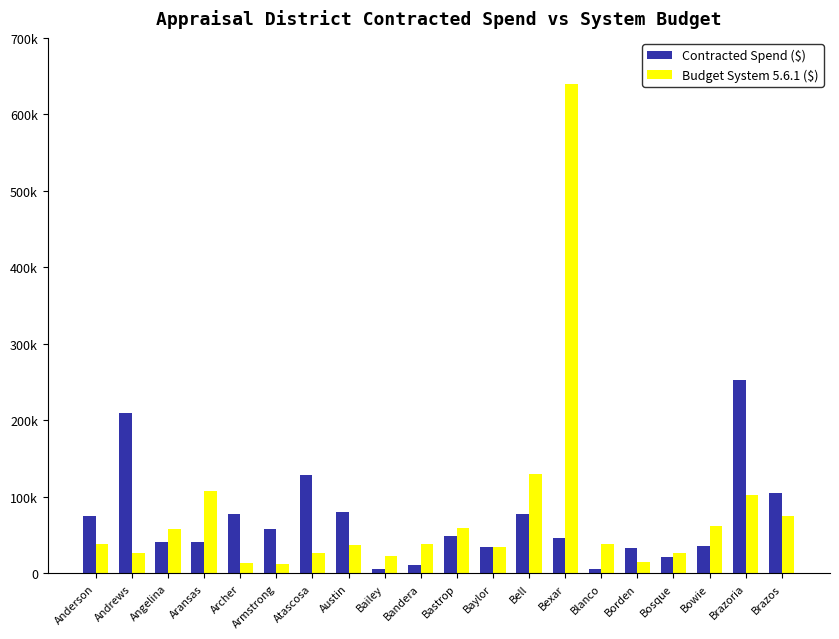

Reading left to right, transcribe all the data shown in this chart.

Contracted Spend ($): 74900	210300	40800	41400	77500	58380	128000	80200	6400	10565	49500	34690	78100	45660	6300	32650	21000	35442	253000	104520
Budget System 5.6.1 ($): 38400	26603	58000	107572	13000	12450	27018	37000	22500	38250	59481	34690	130500	640000	39000	15200	26208	62400	102400	74417